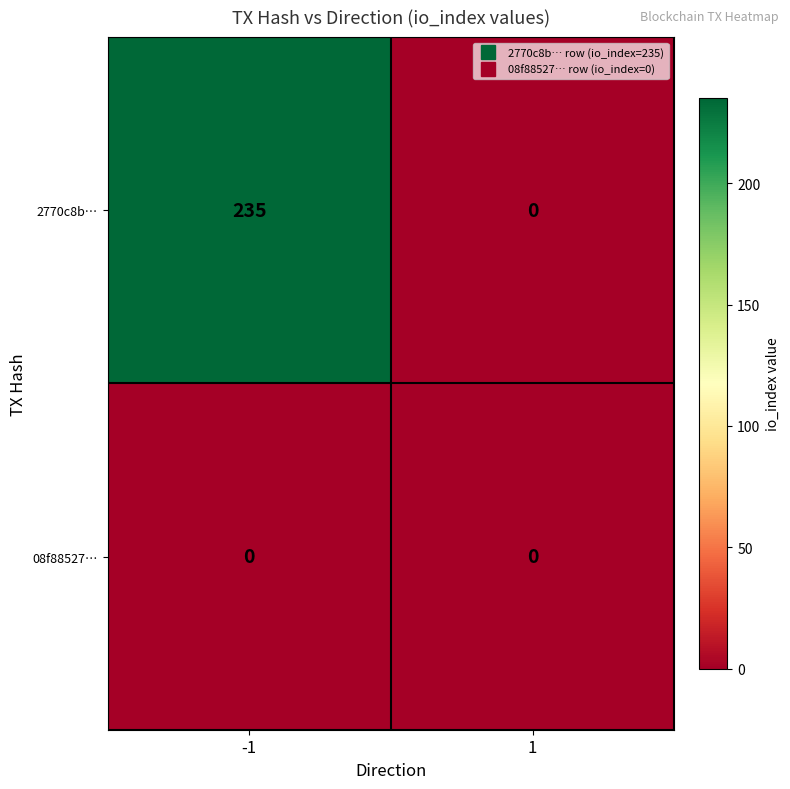

Reading left to right, extract all data points from this chart.

2770c8b…: 235	0
08f88527…: 0	0